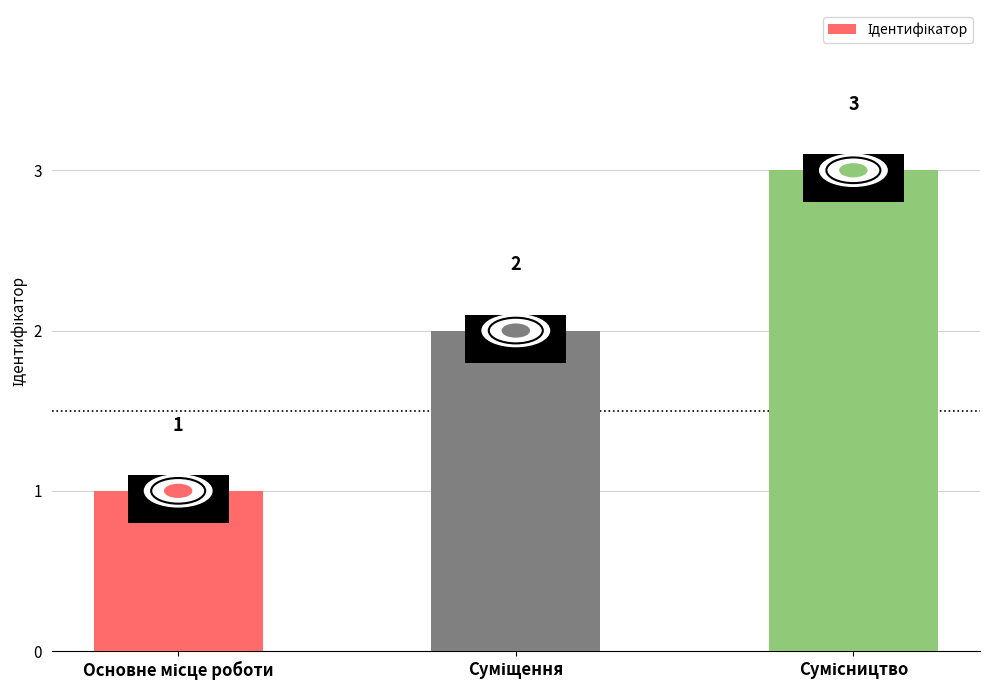

What is the value of the 1st bar from the left?

1